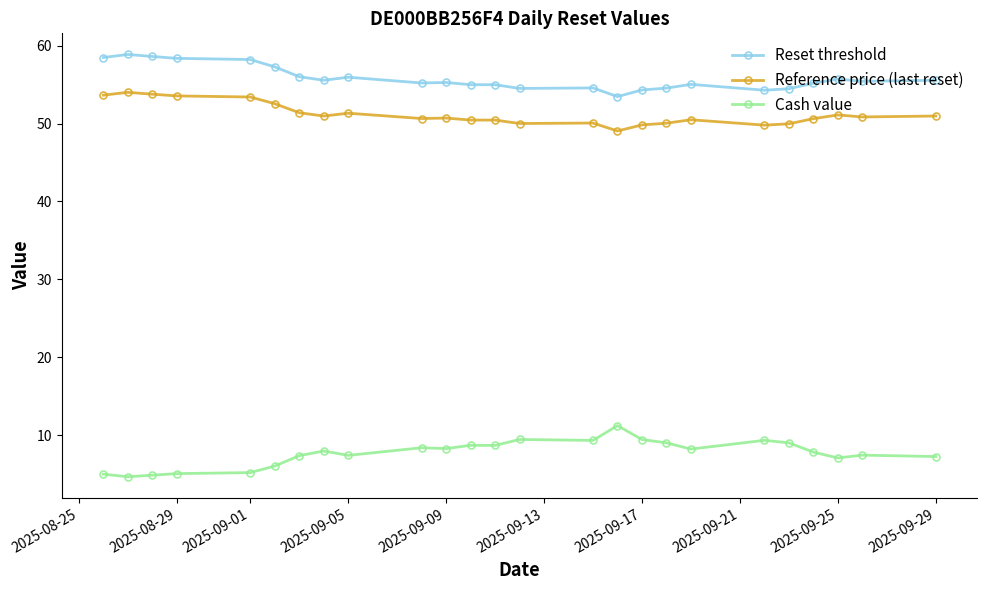

What is the minimum value for Reference price (last reset)?

49.0